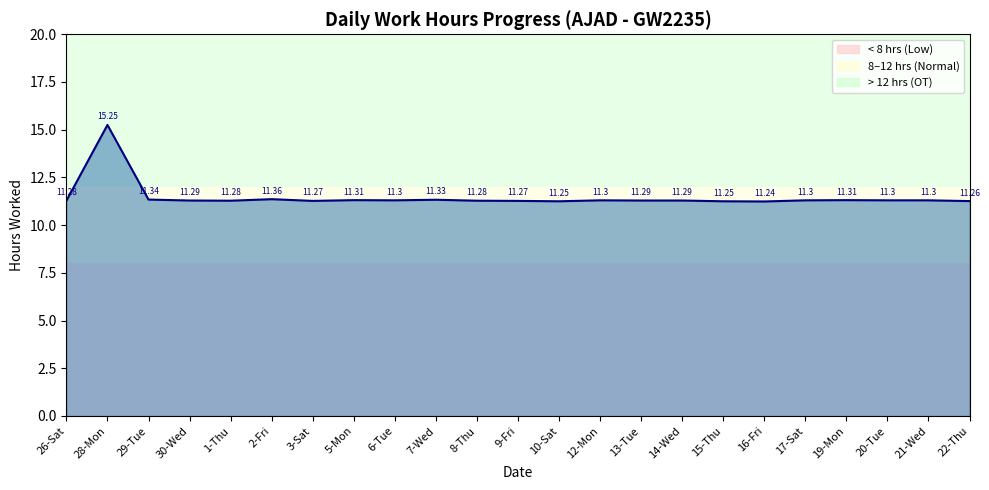

What is the ratio of the value at 12-Mon to the value at 7-Wed?

1.0